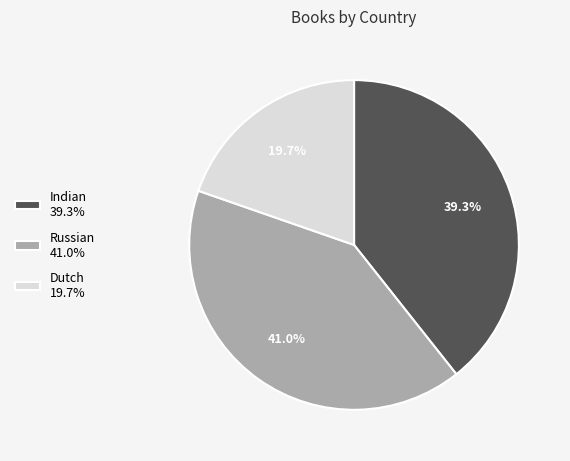

Do Dutch and Russian together represent more than half of the pie?

Yes